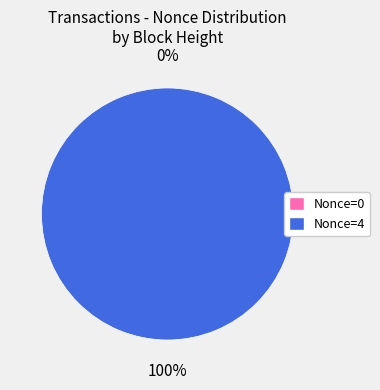

How many slices are in this pie chart?

2